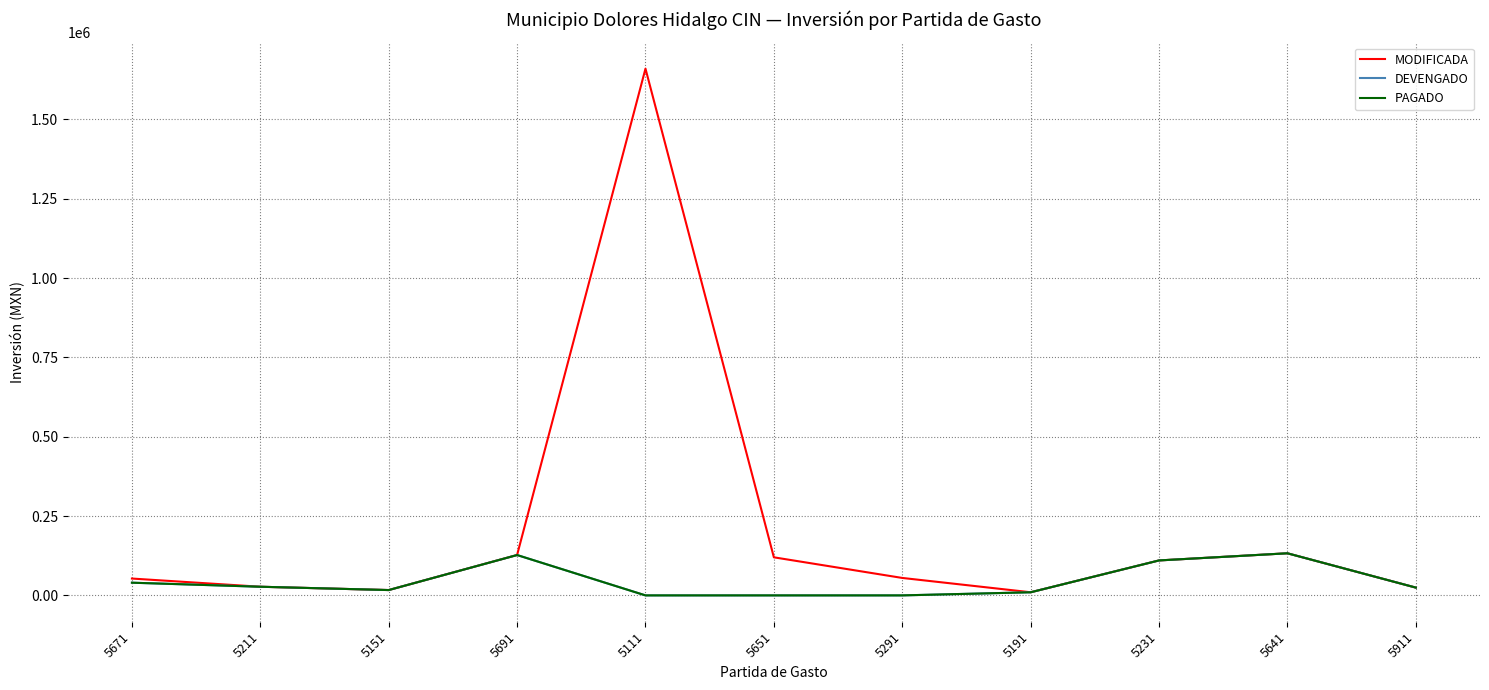

Does the chart have visible grid lines?

Yes